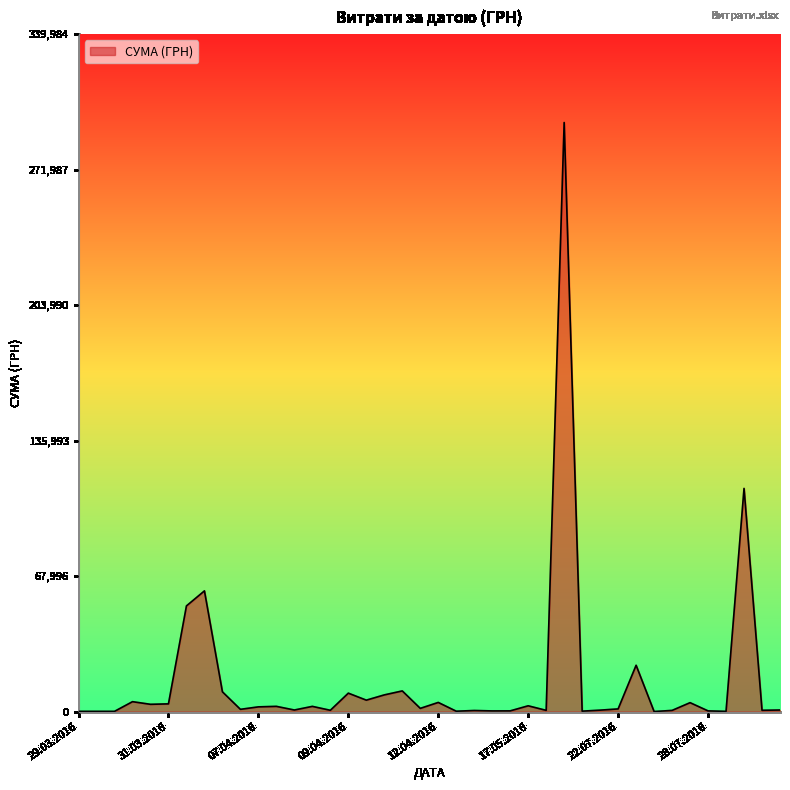

What is the difference between the maximum and minimum values?

295627.4